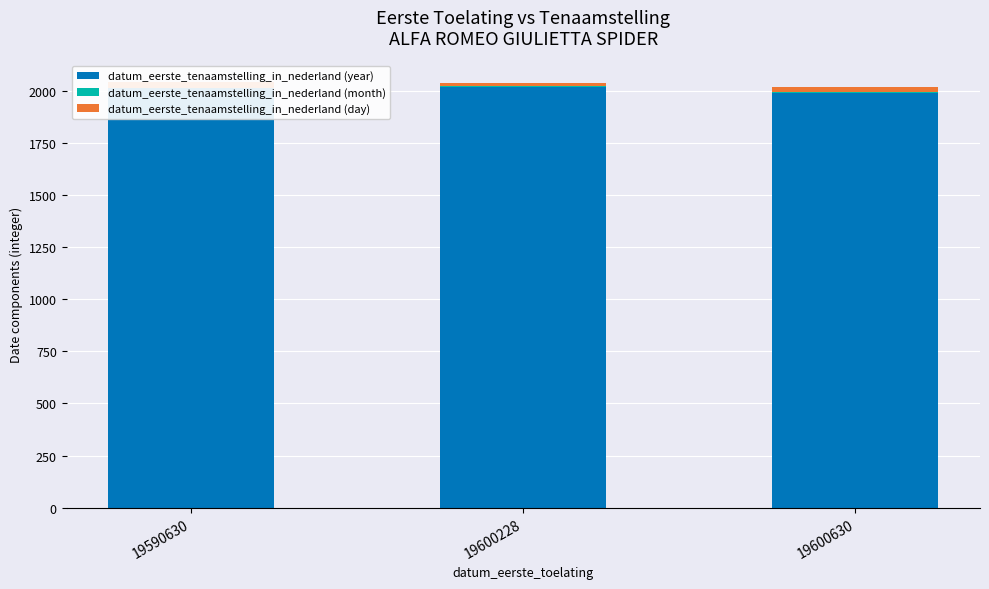

How many bars are there in each group?

3